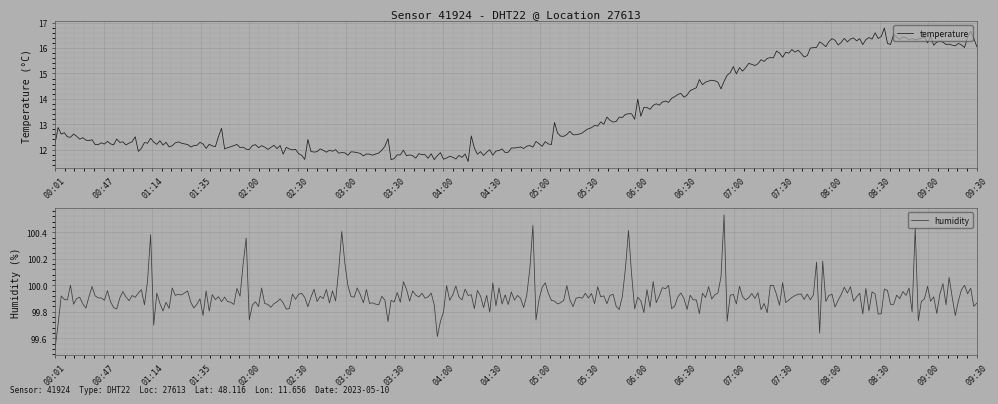

What is the total value across all series at 02:30?

111.9